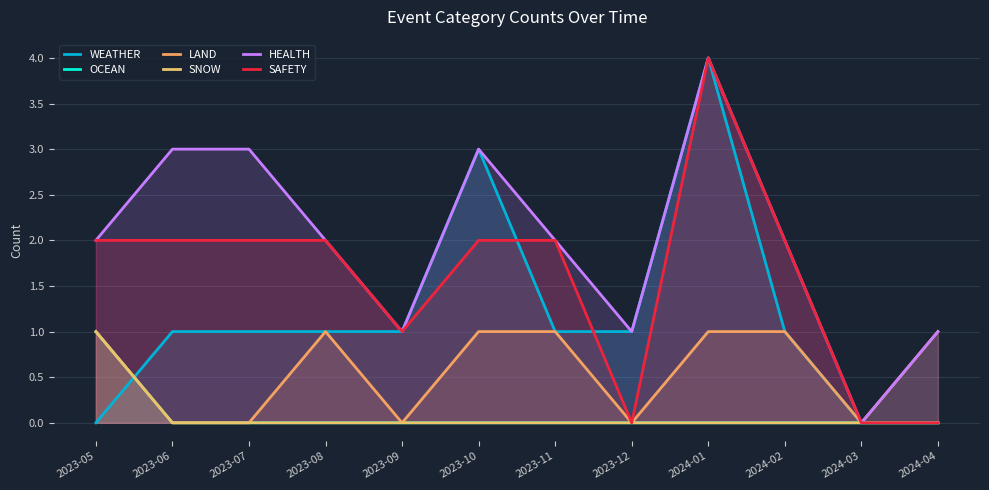

Between 2023-11 and 2023-06, which is larger?

2023-11